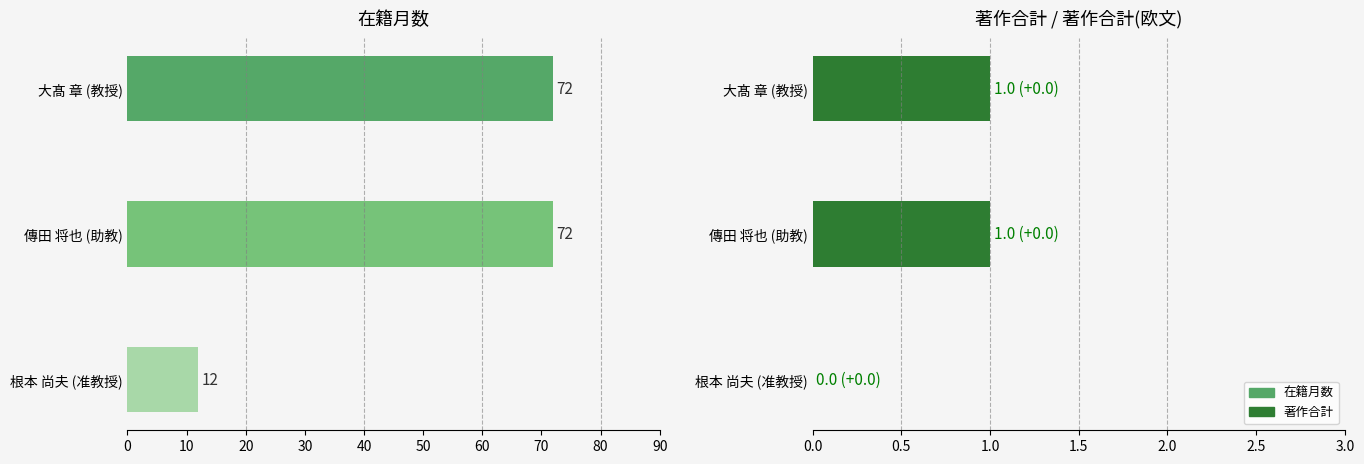

At 傳田 将也 (助教), list the series in order from smallest to largest.

著作合計, 在籍月数